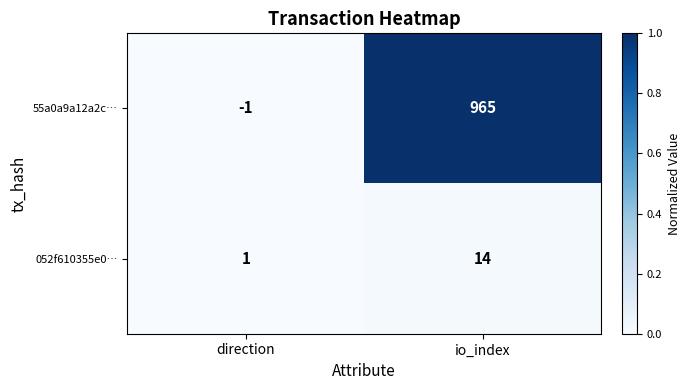

List the series in order of their peak value, highest first.

55a0a9a12a2c…, 052f610355e0…